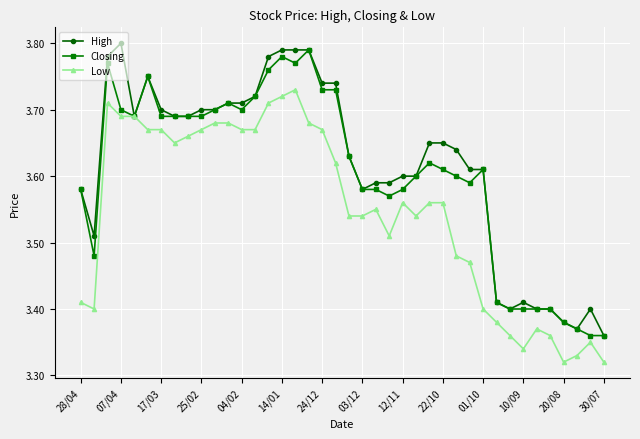

Does the chart have visible grid lines?

Yes